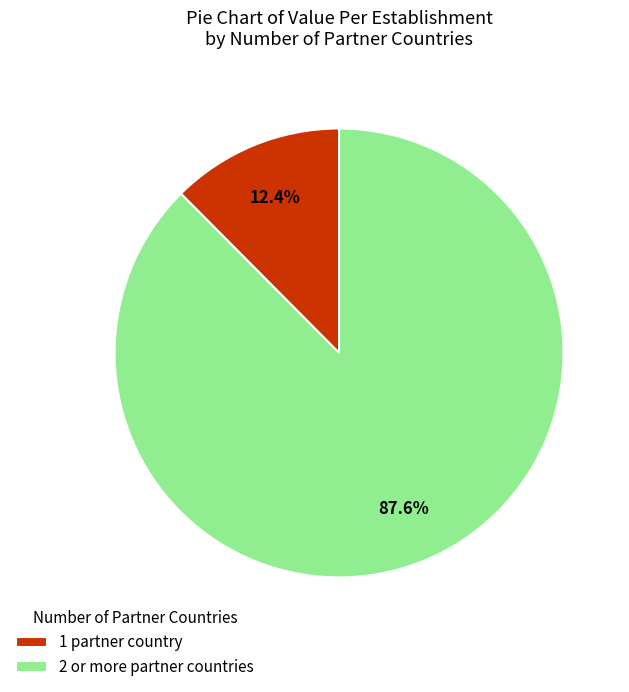

Which slice is the smallest?

1 partner country